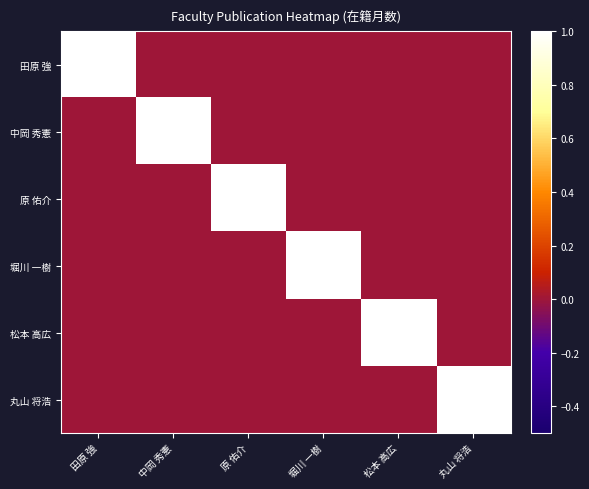

Which series has the largest total across all categories?

田原 強